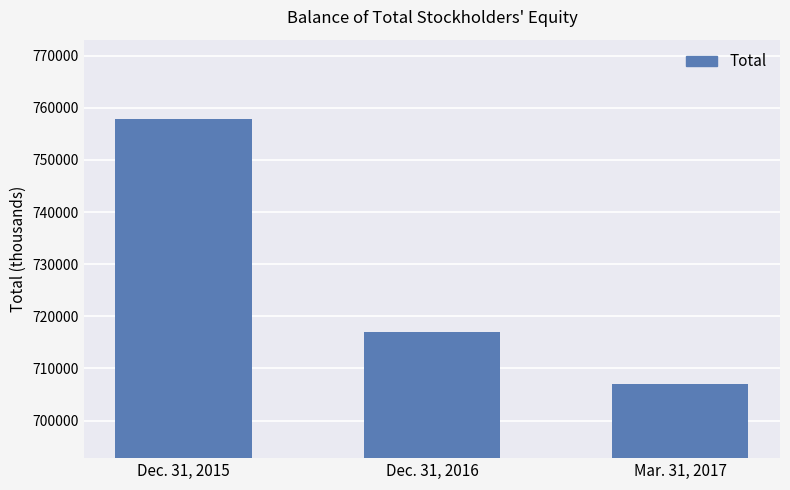

Rank the categories by value from highest to lowest.

Dec. 31, 2015, Dec. 31, 2016, Mar. 31, 2017